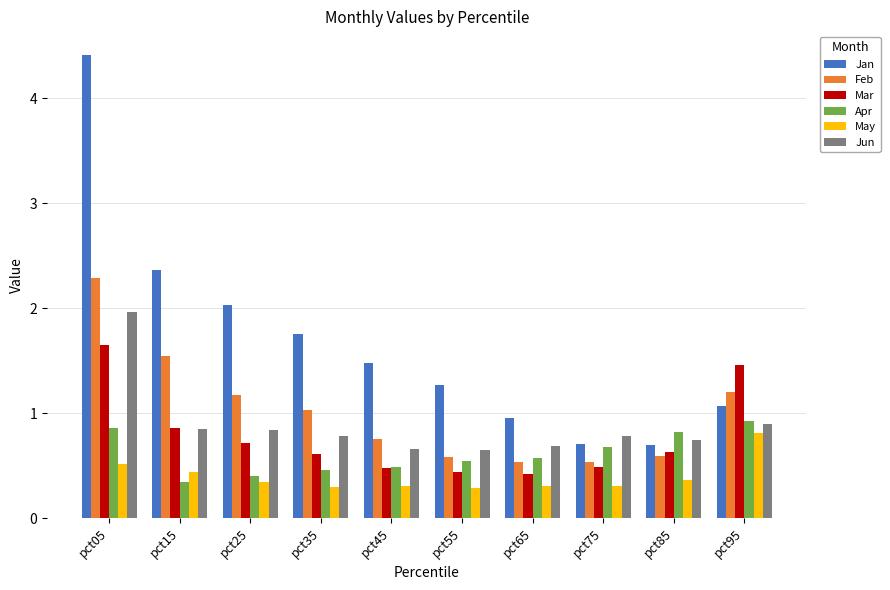

Count the number of categories in the chart.

10